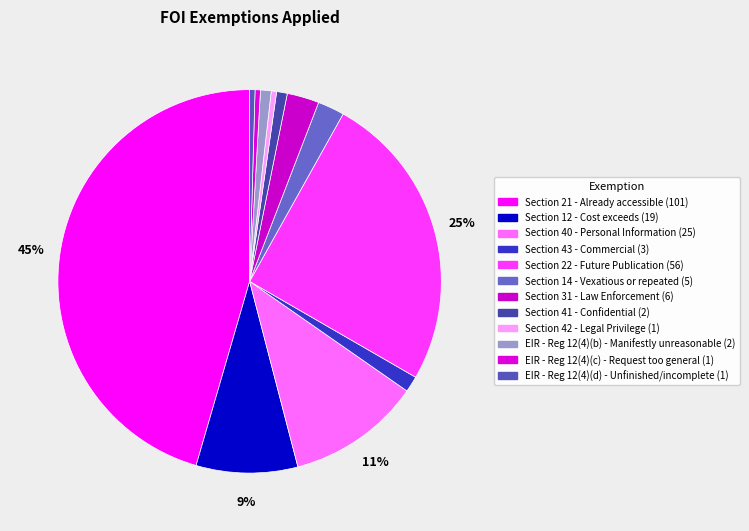

Which slice is the smallest?

Section 42 - Legal Privilege